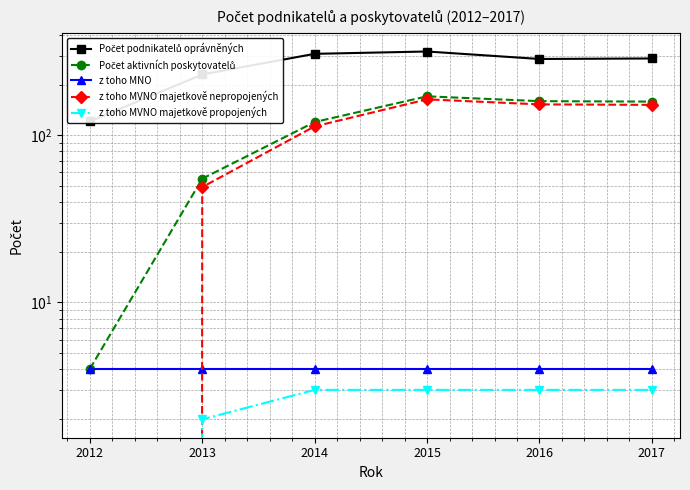

How many lines are shown in the chart?

5